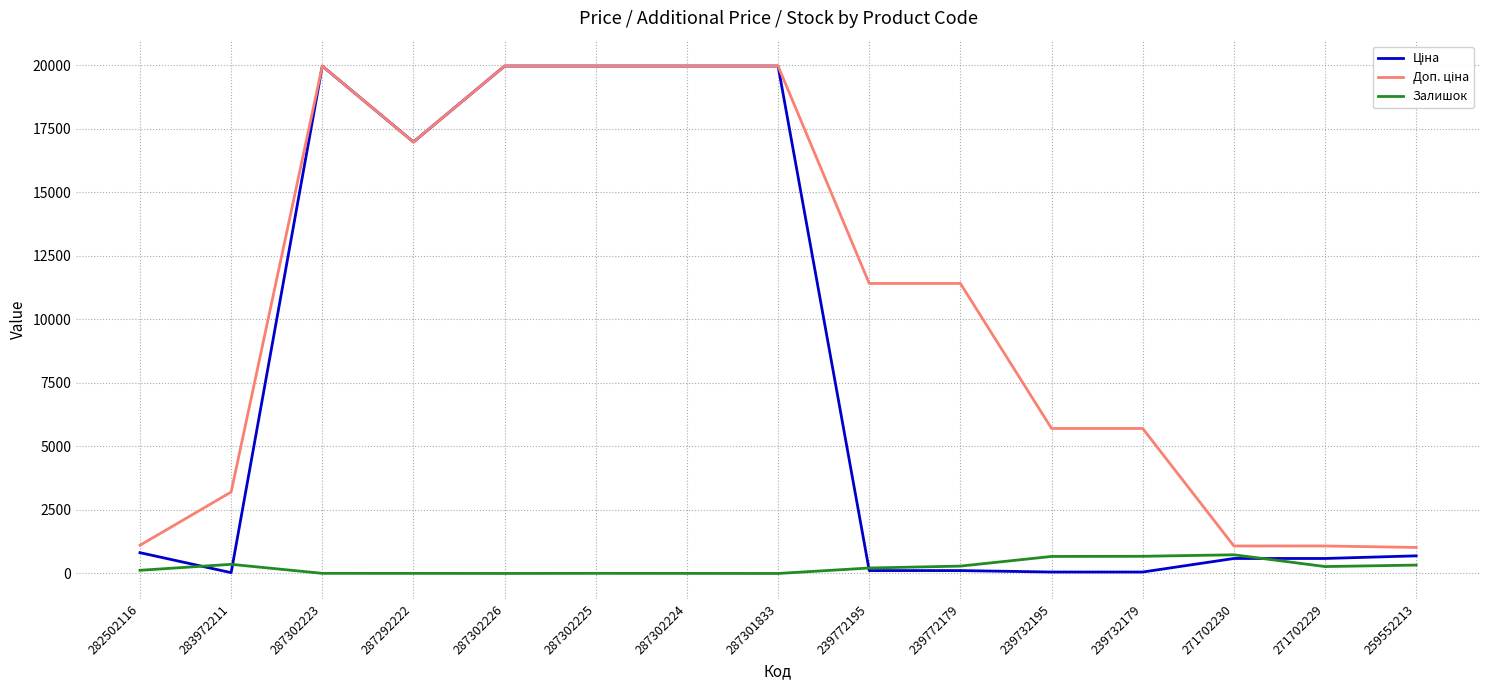

True or false: Залишок has a value of 272.0 at 271702229.

True